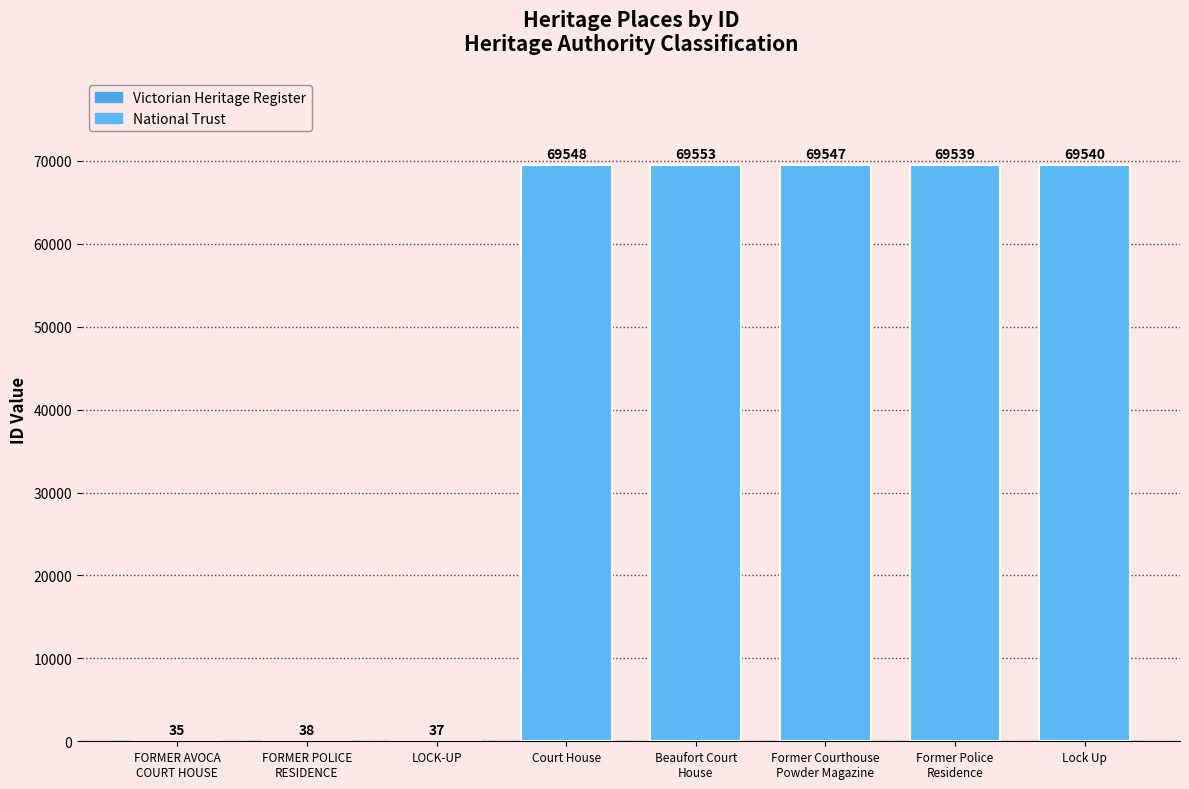

What is the greatest value displayed?

69553